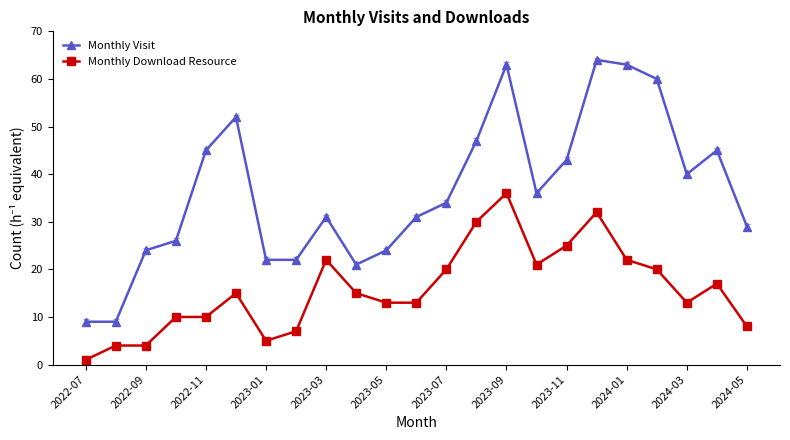

How many categories are shown in the chart?

23